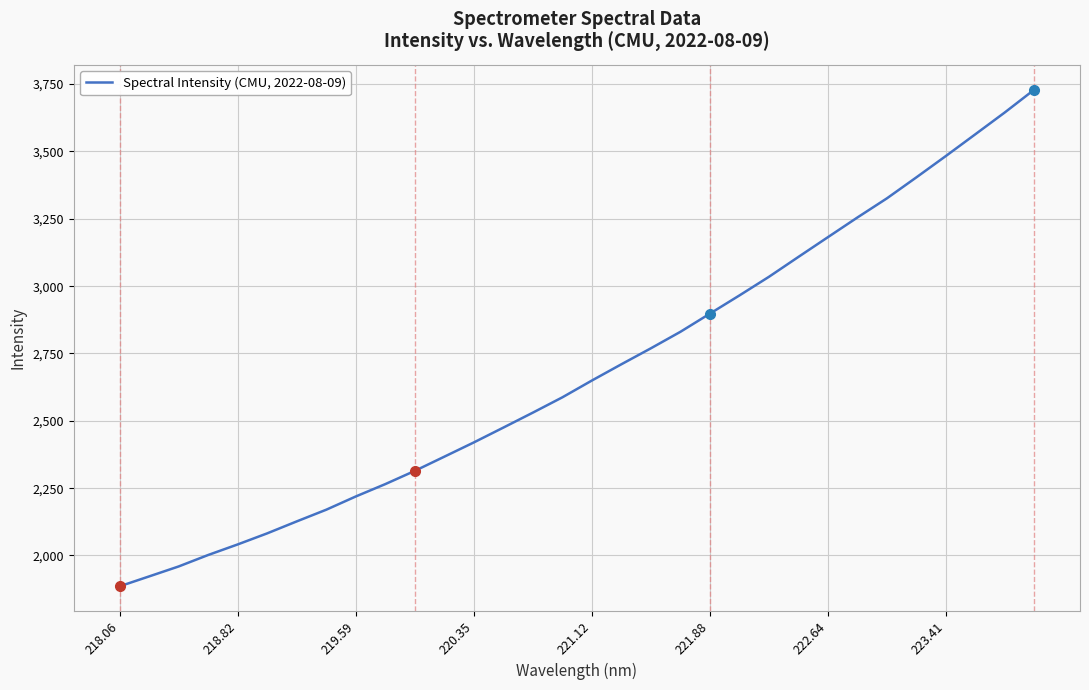

What is the greatest value displayed?

3729.5